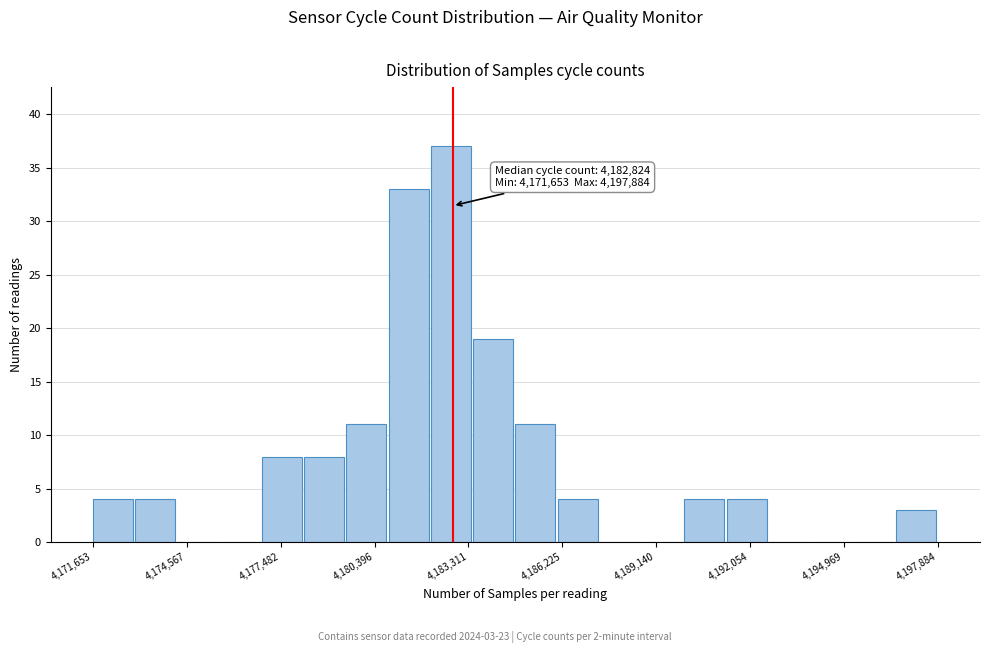

Read against the x-axis, roughly where is the centre of the tallest bar?

4183000